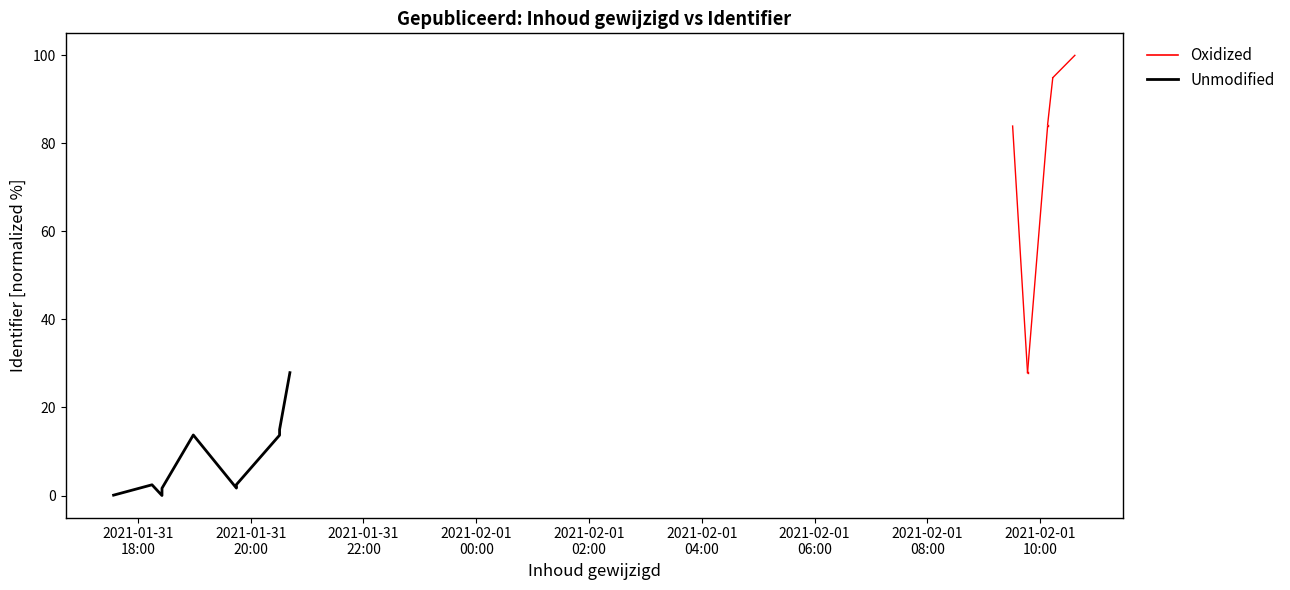

Between 2021-02-01
10:00 and 2021-02-01
08:00, which is larger?

2021-02-01
10:00